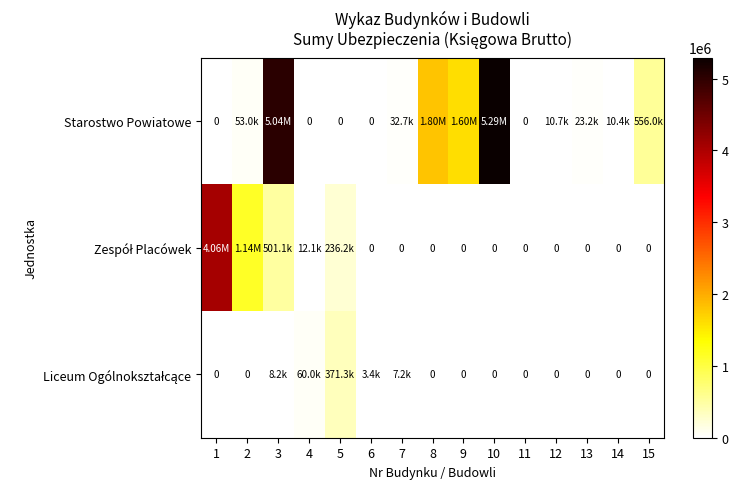

At which category is the sum across all series the highest?

3